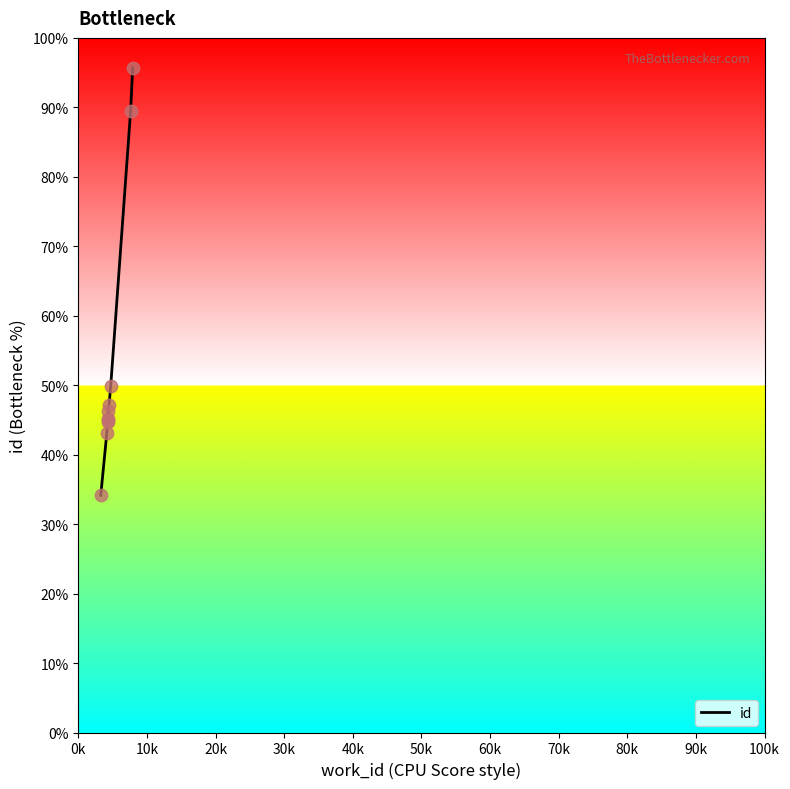

What is the difference between the maximum and minimum values?

61.5